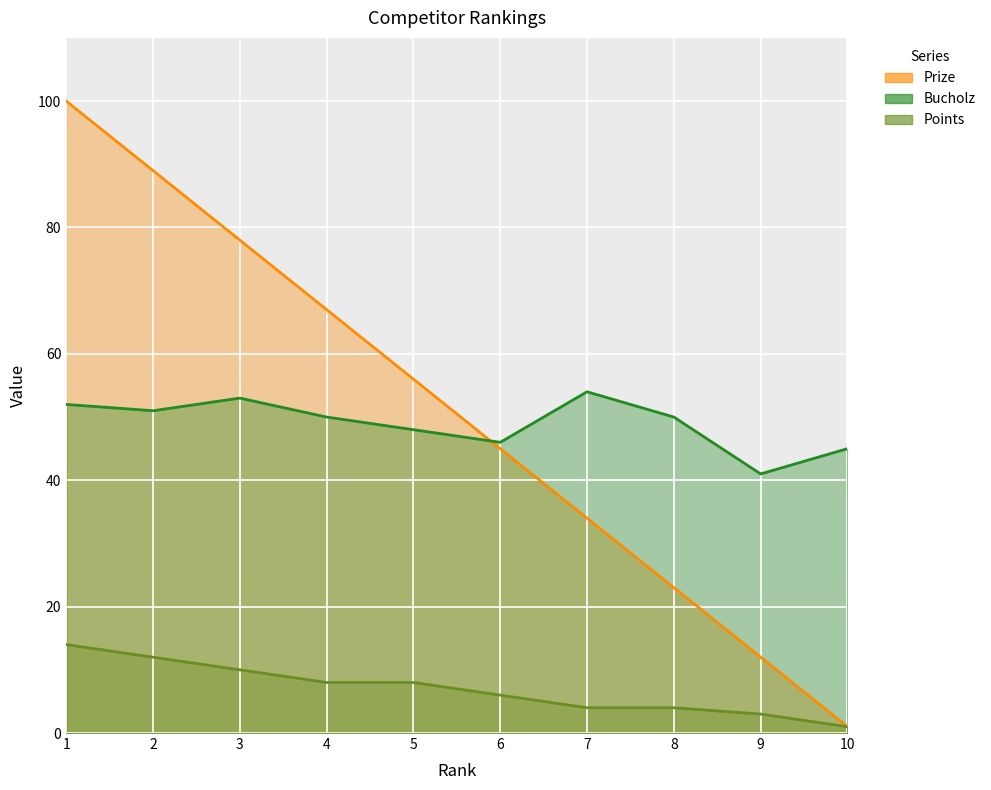

How many data points in Points are above 8?

3